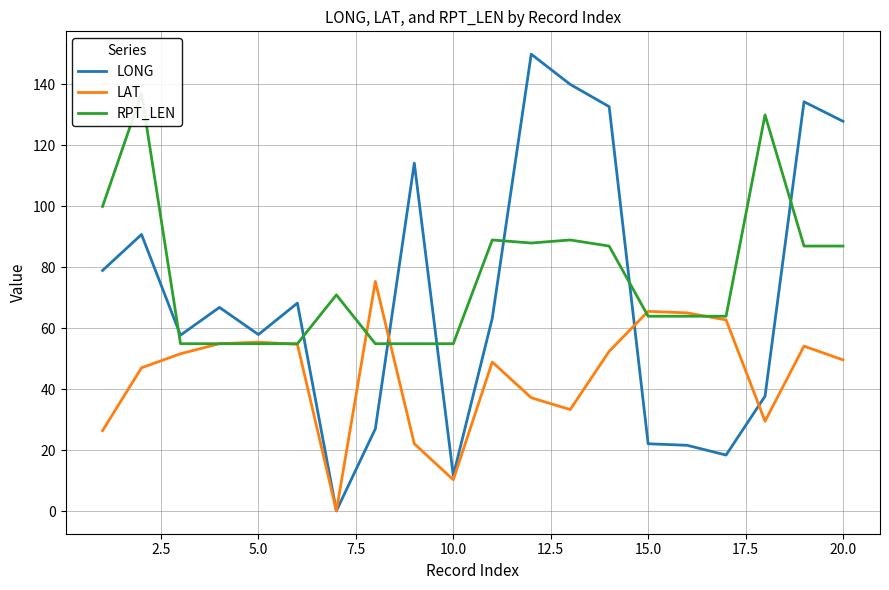

What is the maximum value for LAT?

75.4